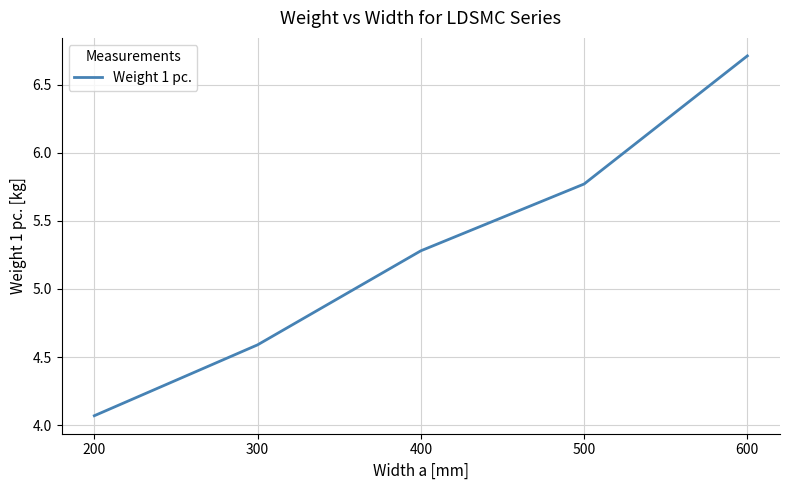

Between 600 and 300, which is larger?

600